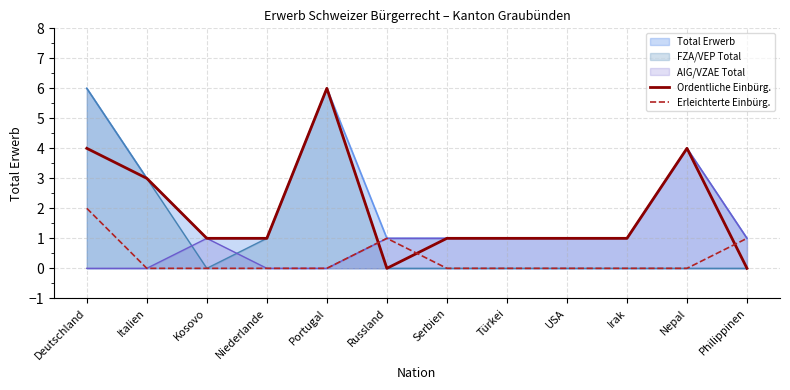

What value does the Ordentliche Einbürg. series have at Italien?

3